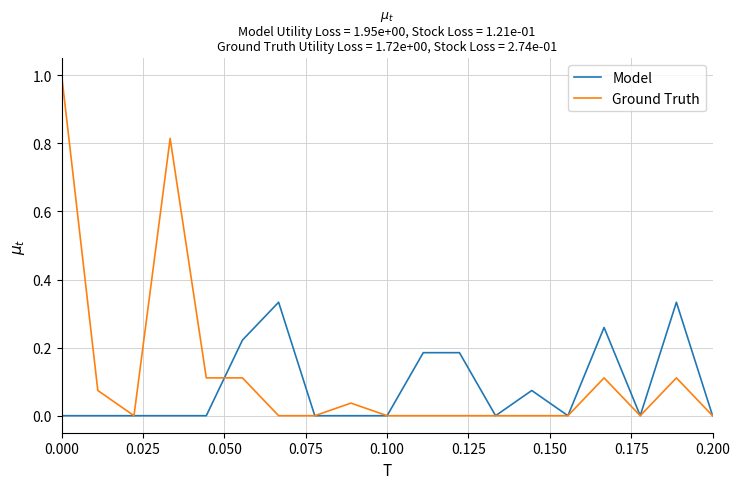

Rank the series by their maximum value, from highest to lowest.

Ground Truth, Model